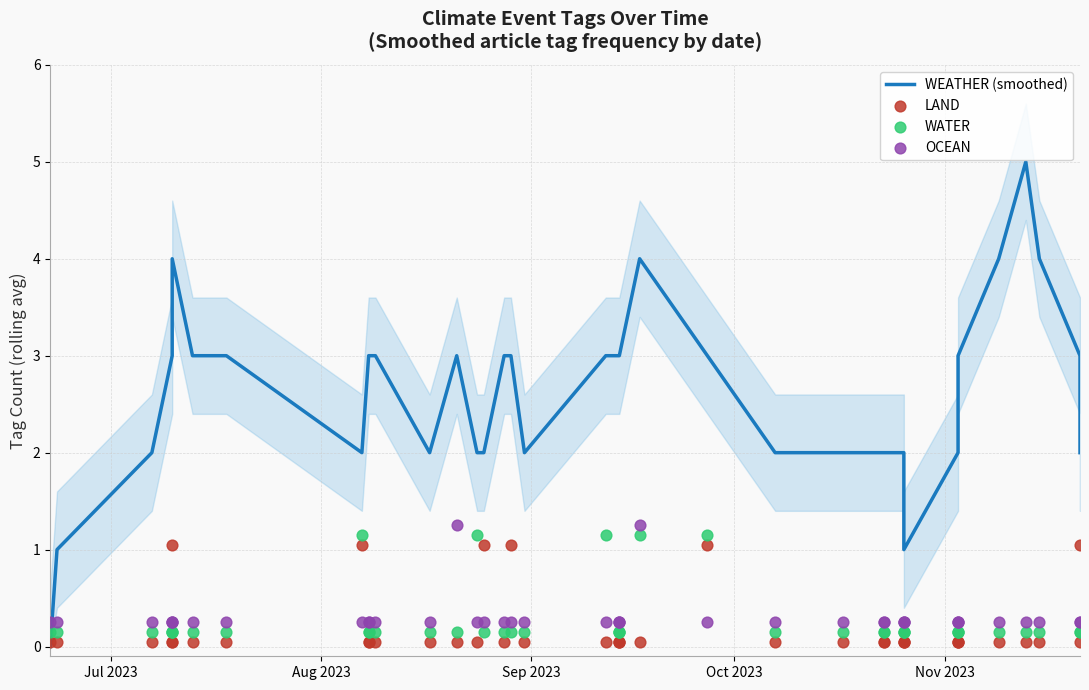

What are all the series names shown in the legend?

WEATHER (smoothed), LAND, WATER, OCEAN